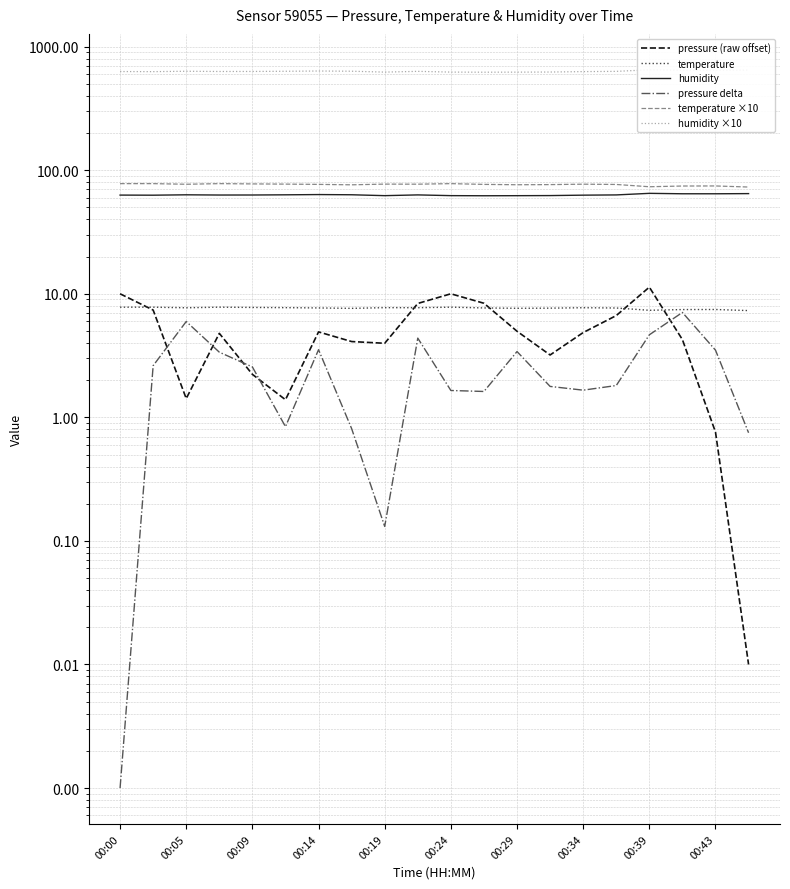

True or false: humidity ×10 and temperature cross at least once.

False